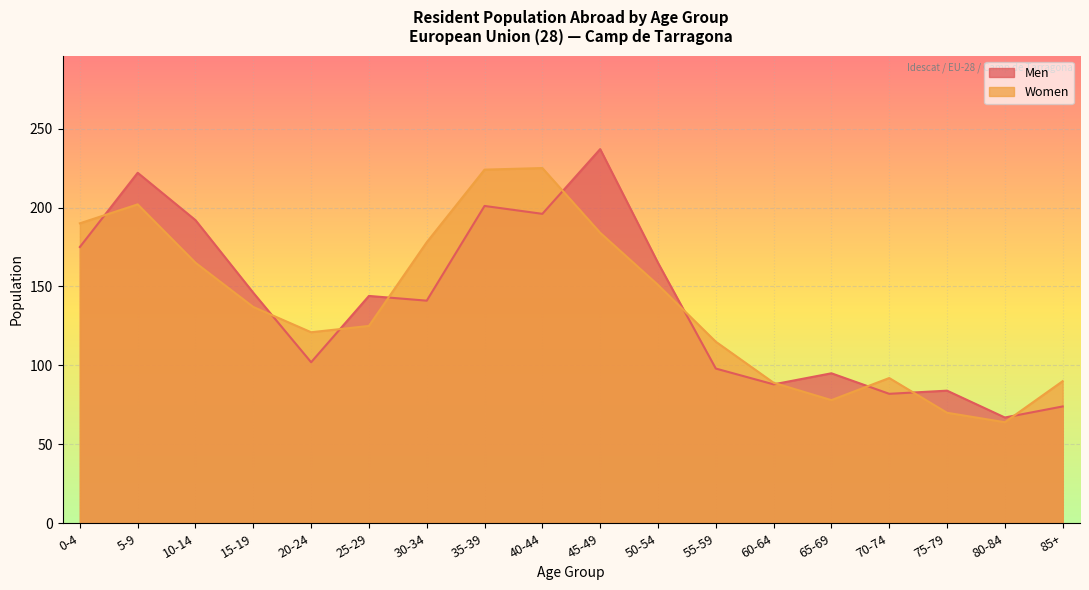

What is the label of the 1st point from the right?

85+